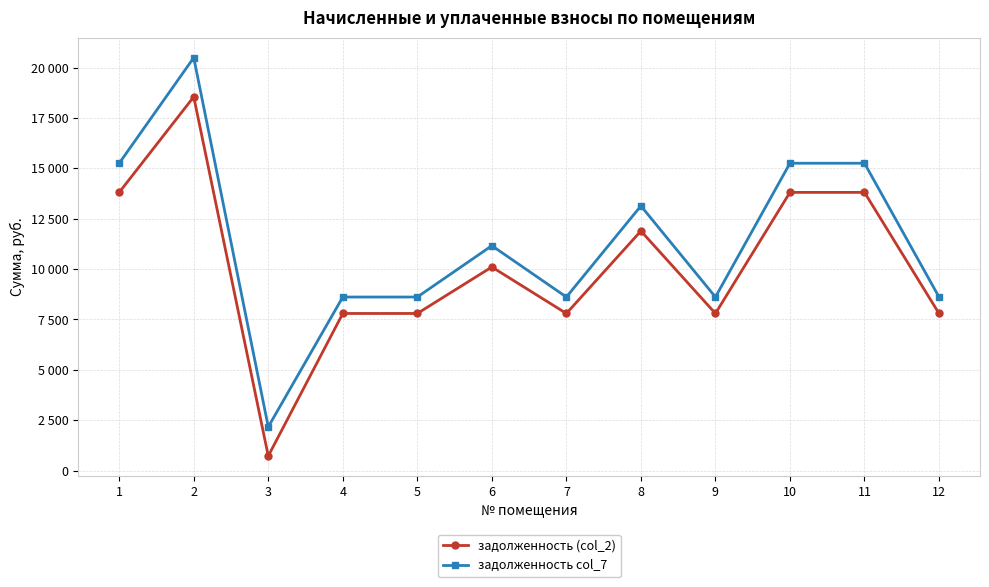

What is the sum of the задолженность col_7 values at 6 and 2?

31651.6